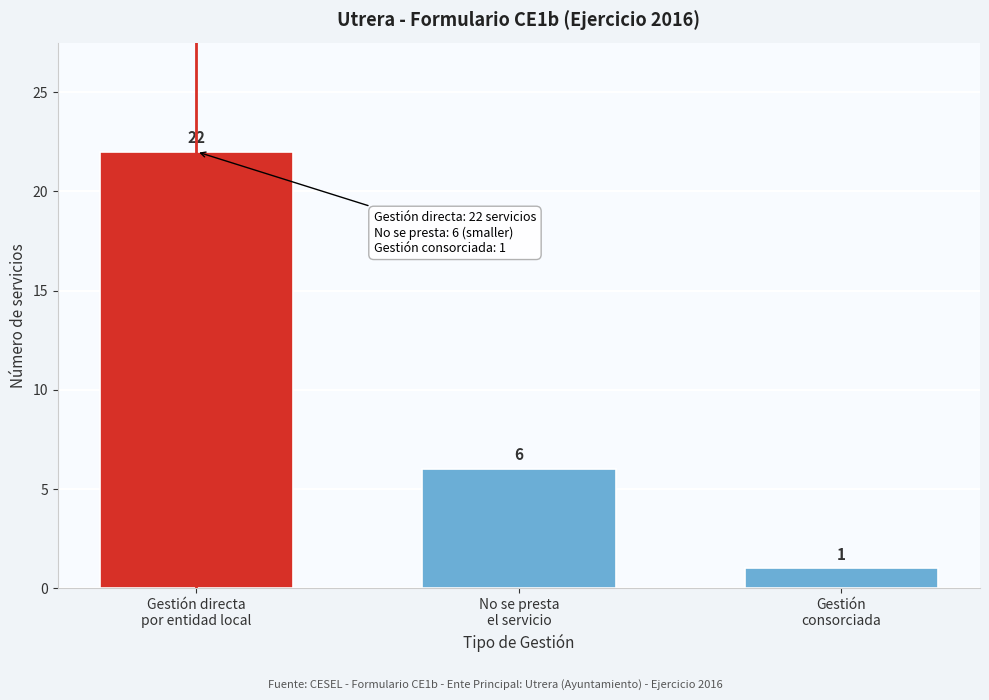

Reading left to right, transcribe all the data shown in this chart.

22	6	1